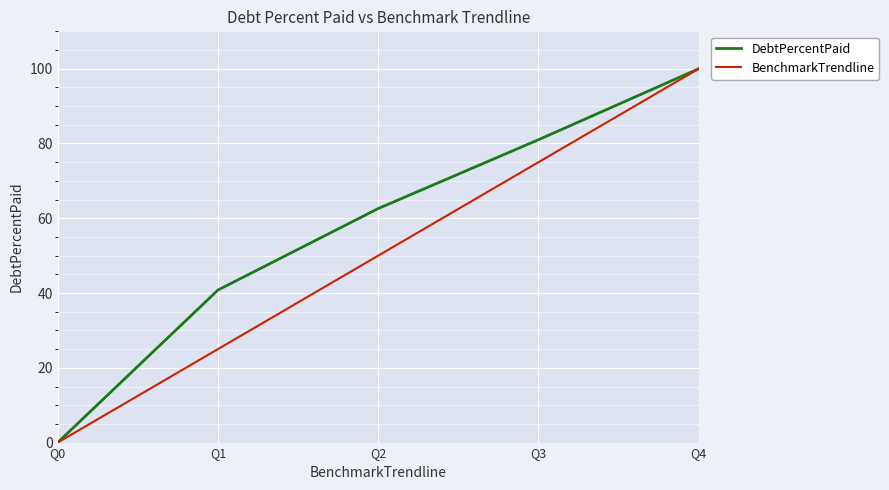

At which category is the sum across all series the highest?

Q4